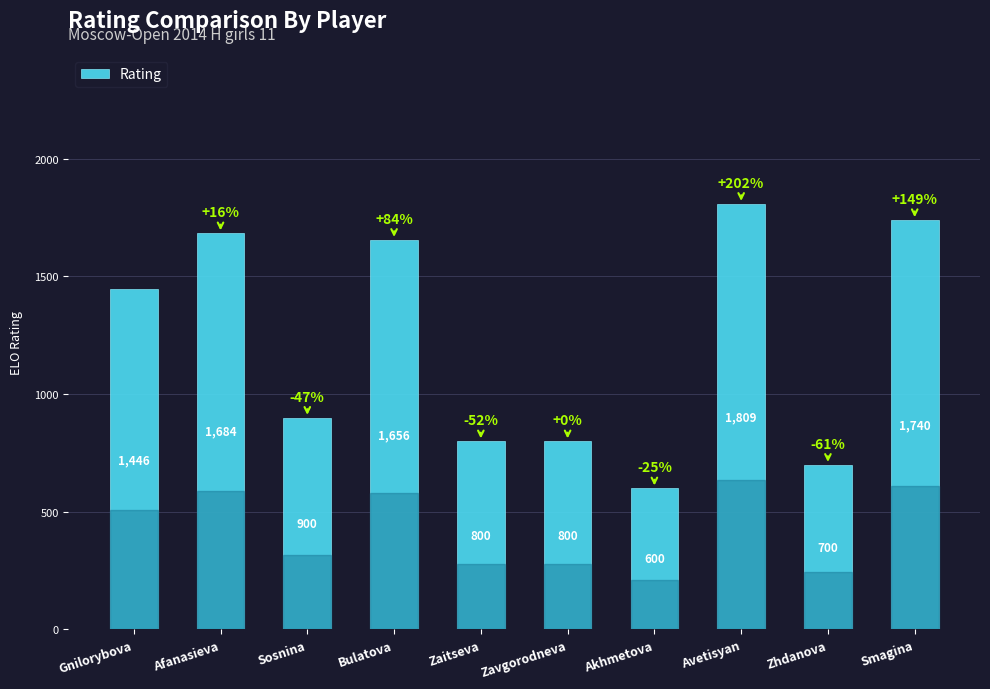

Read the value at Zavgorodneva, to the nearest 50.

800